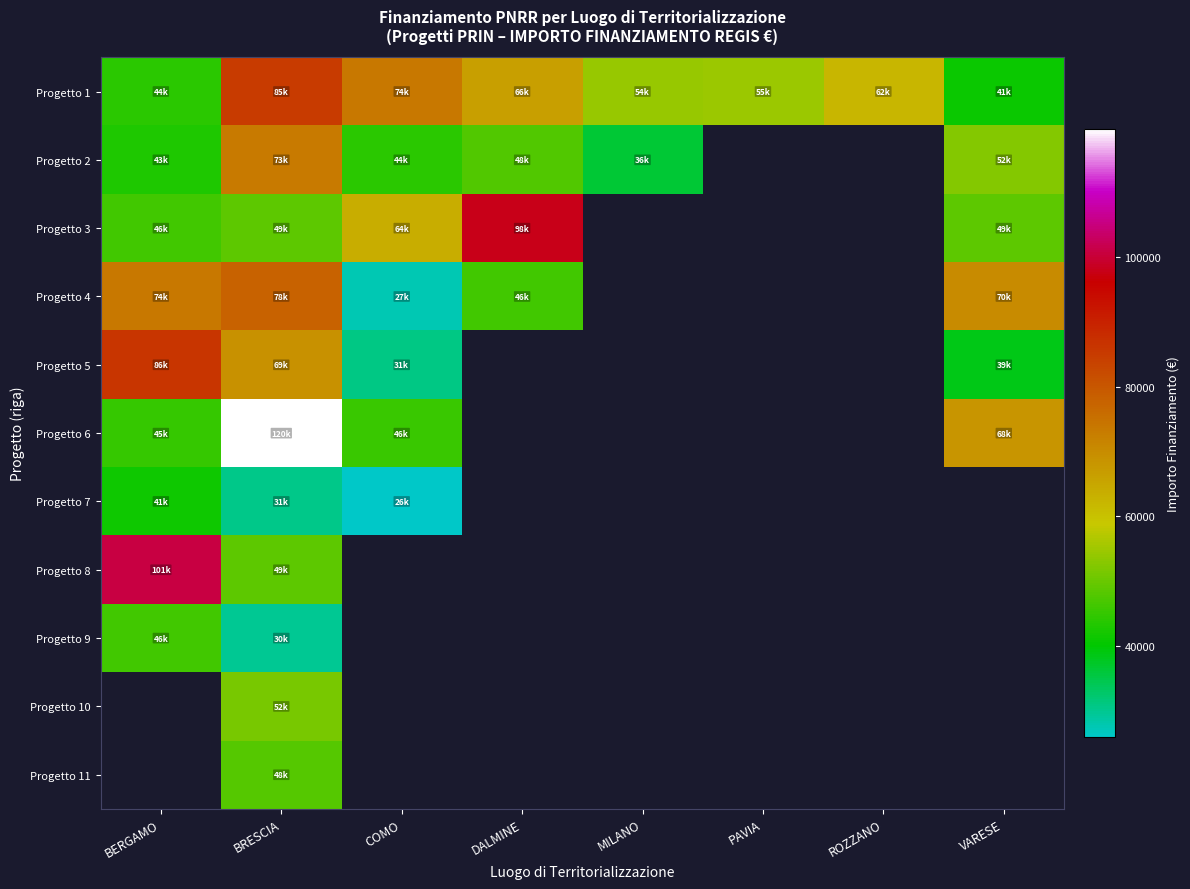

At how many categories does at least one series exceed 58283?

6